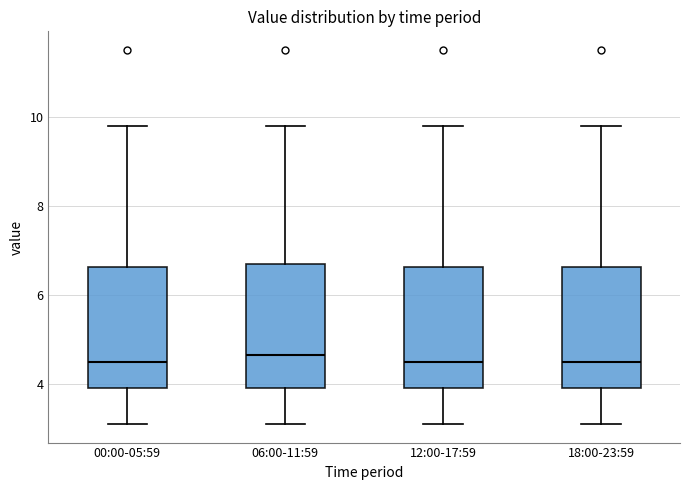

Reading left to right, read every box against the y-axis: the position of its median line, the range the box covers, and the ends of its whiskers. The values are not printed on the chart, so give them approximately, as read against the axis.

00:00-05:59: median 4.6, box 4.0 to 6.6, whiskers 3.2 to 9.8
06:00-11:59: median 4.6, box 4.0 to 6.8, whiskers 3.2 to 9.8
12:00-17:59: median 4.6, box 4.0 to 6.6, whiskers 3.2 to 9.8
18:00-23:59: median 4.6, box 4.0 to 6.6, whiskers 3.2 to 9.8